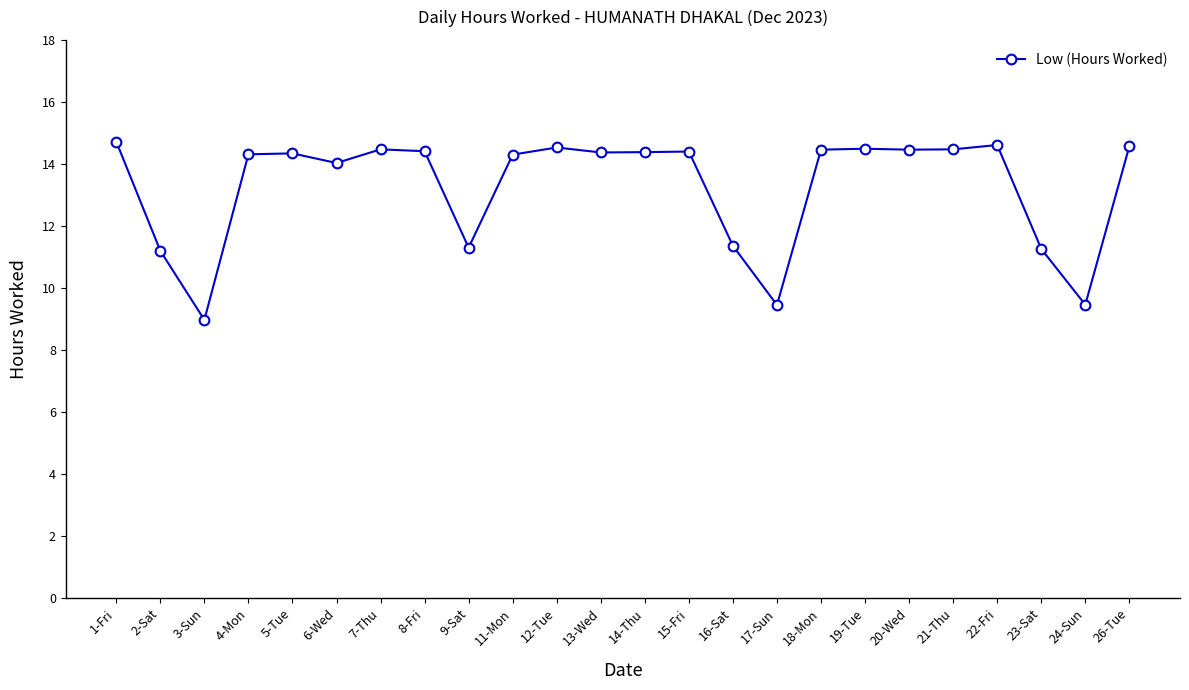

What is the ratio of the value at 19-Tue to the value at 13-Wed?

1.0